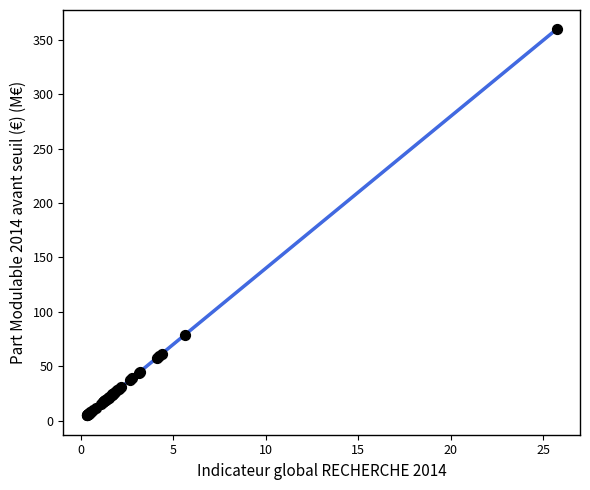

What Y value in the scatter plot is closest to 182?

78.7